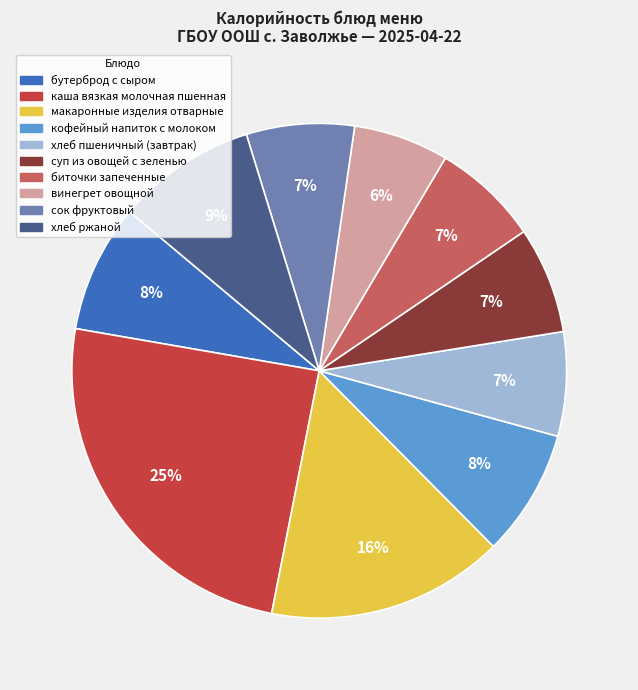

Does биточки запеченные account for over 50% of the chart?

No